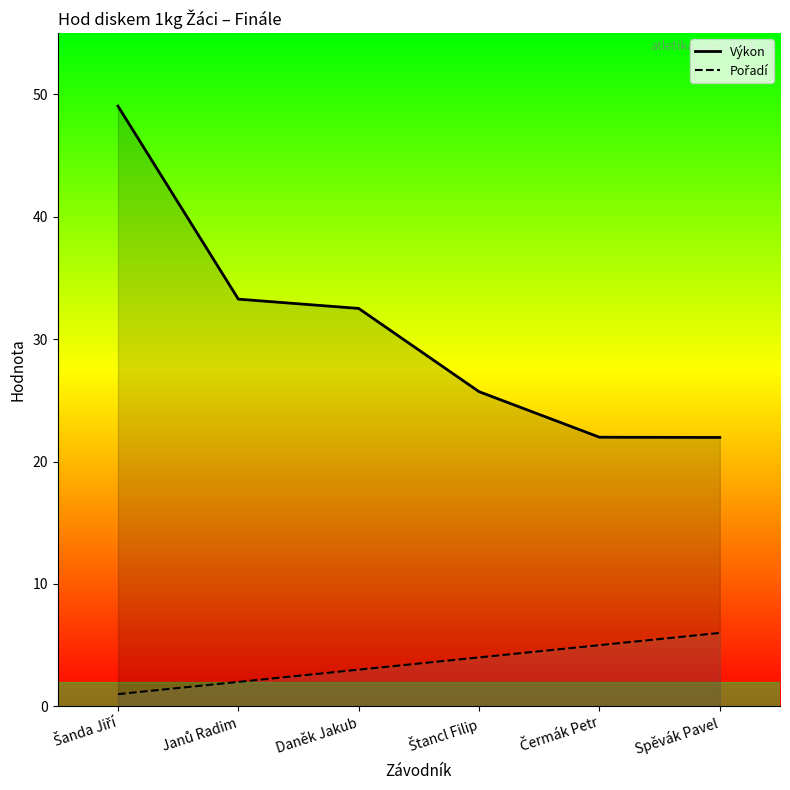

What are all the series names shown in the legend?

Výkon, Pořadí